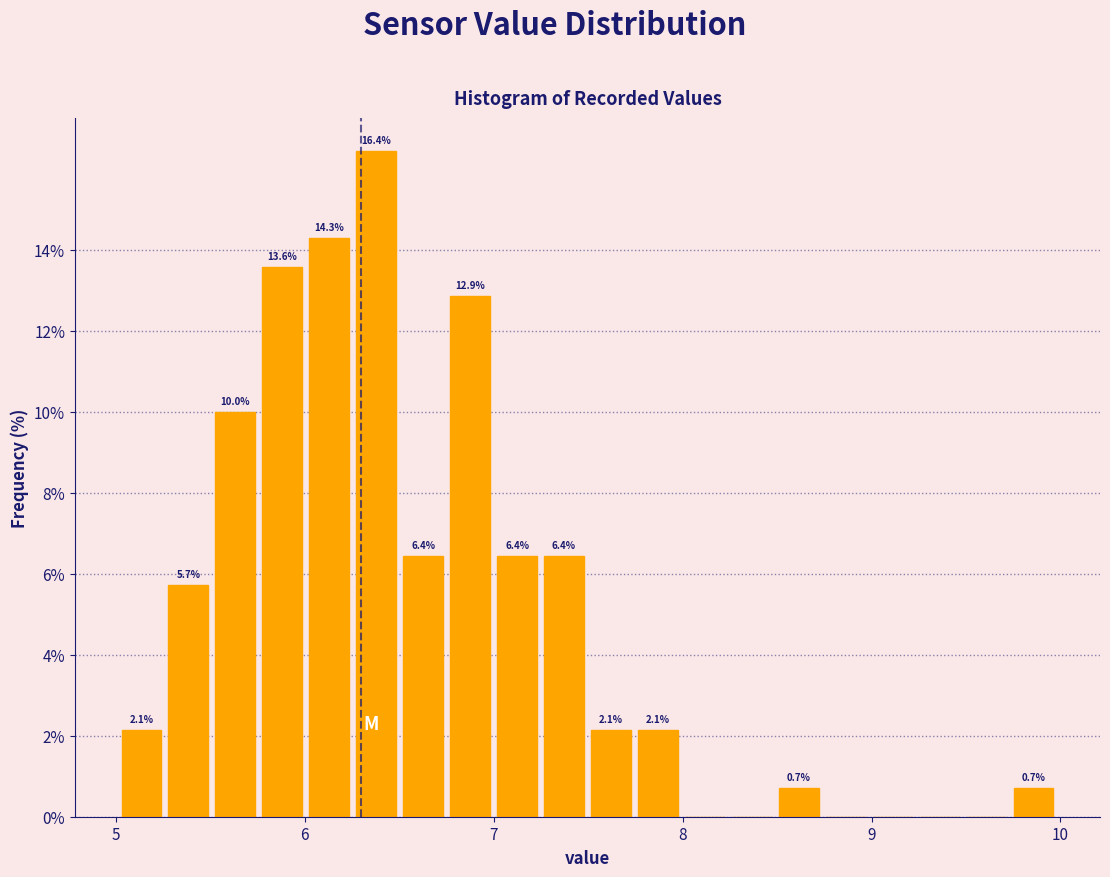

Around what value on the x-axis is the tallest bar? Give the approximate position of its centre, as read against the axis.

6.4